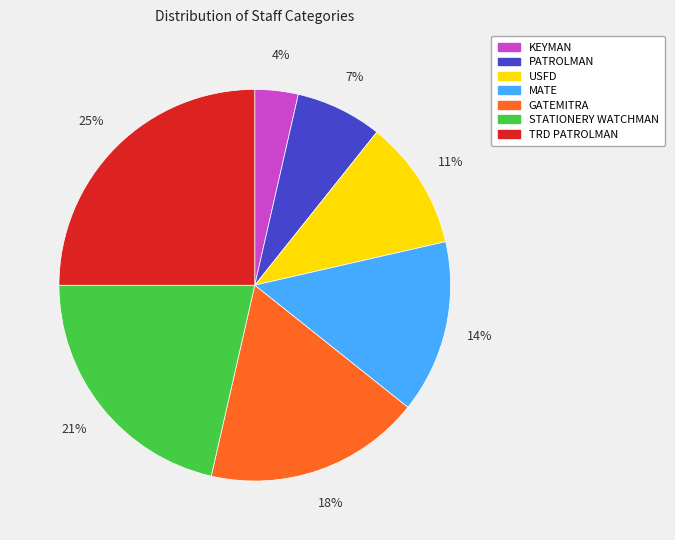

What is the ratio of the value at GATEMITRA to the value at TRD PATROLMAN?

0.7